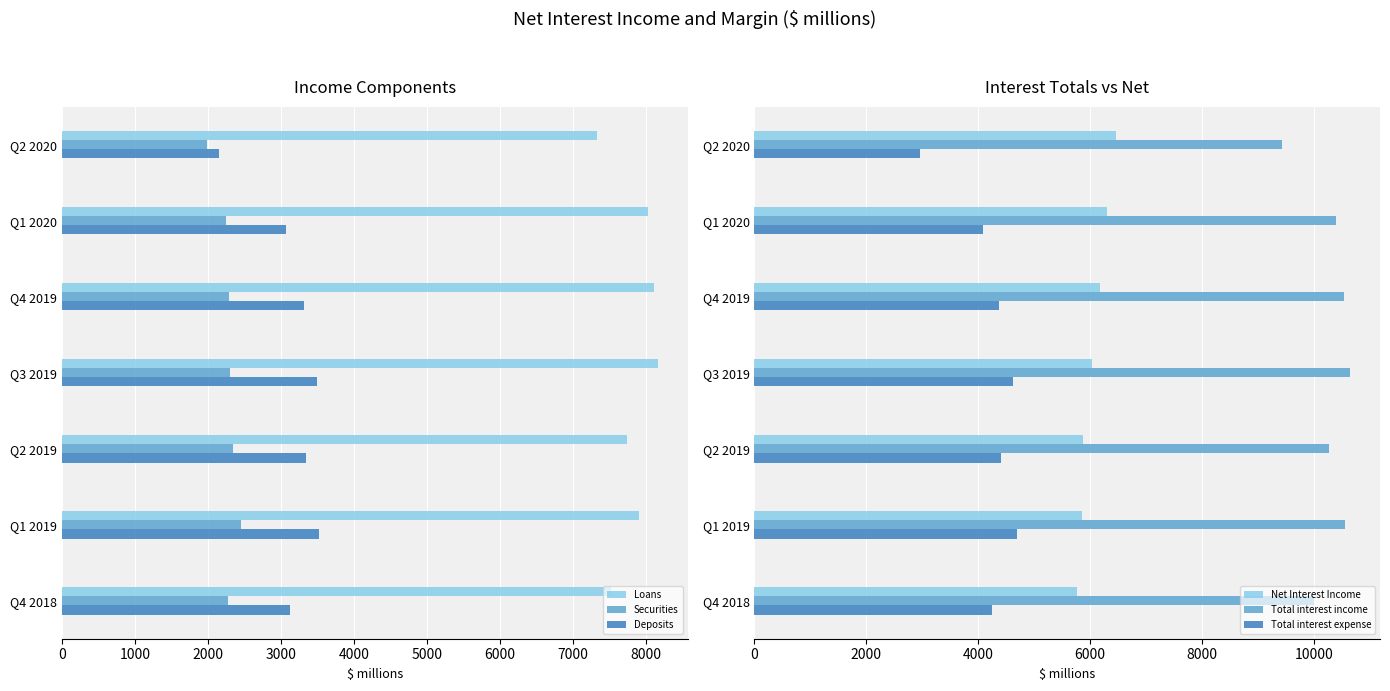

What is the lowest value of the Loans series?

7324